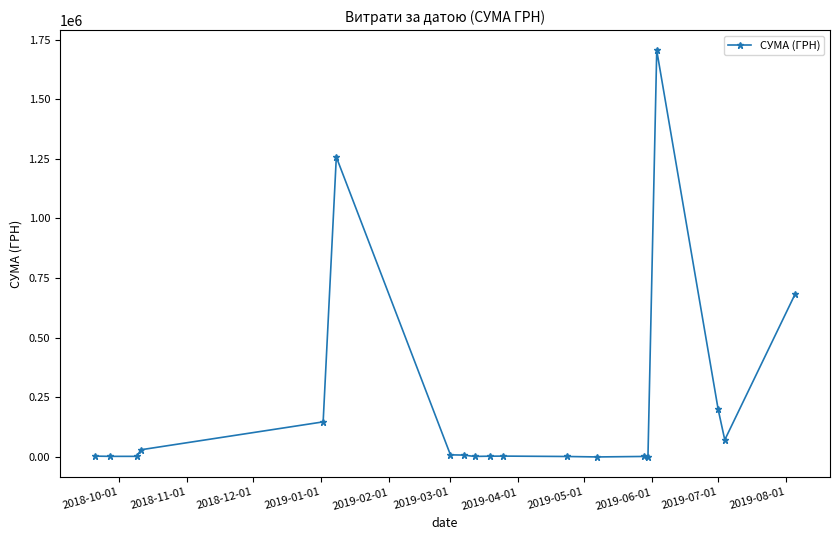

What is the average value?

217795.4